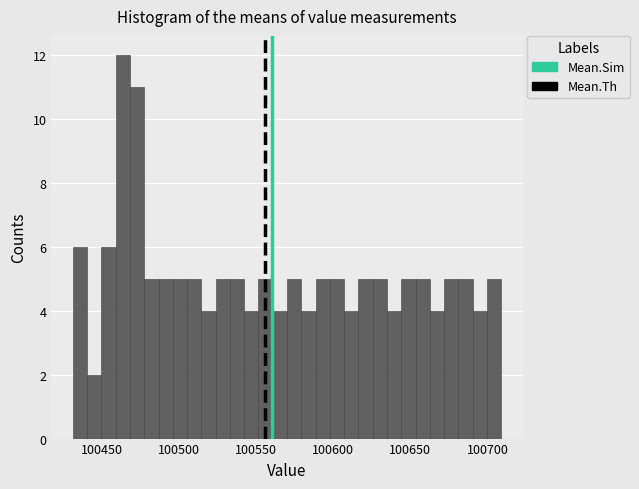

Read against the x-axis, roughly where is the centre of the tallest bar?

100465